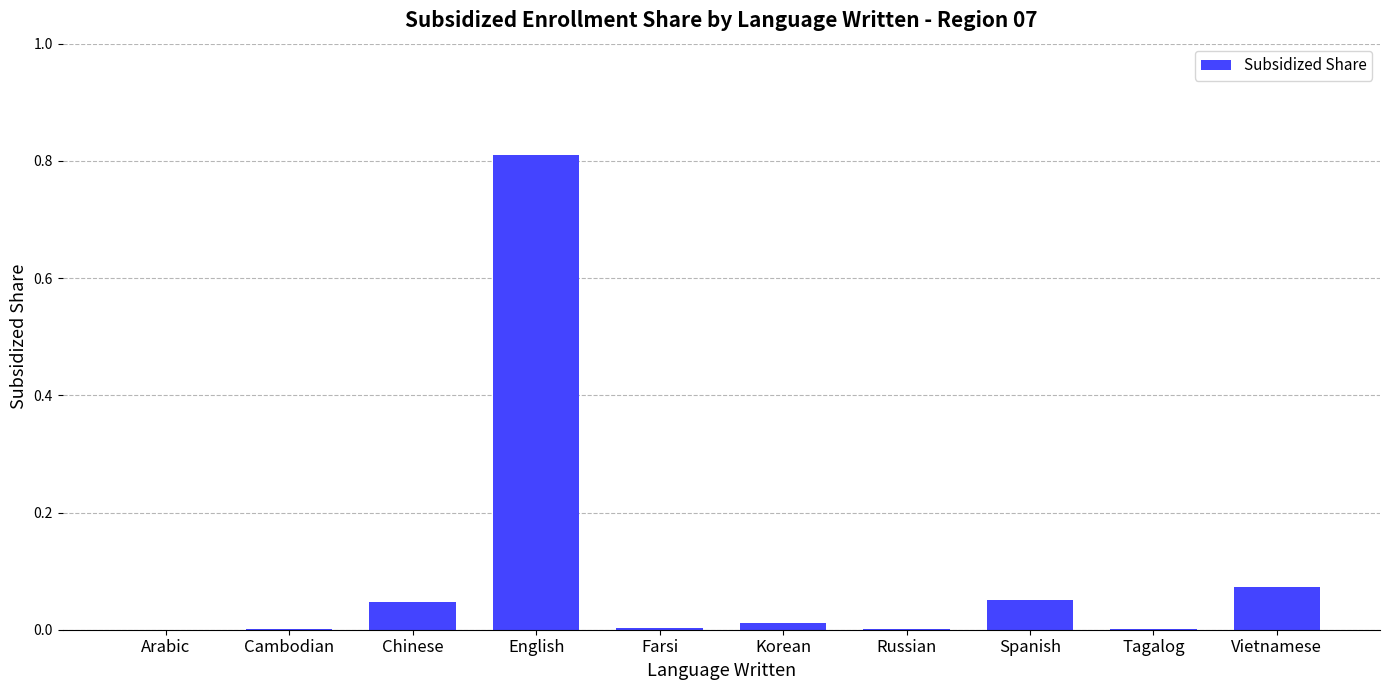

How many categories are shown in the chart?

10